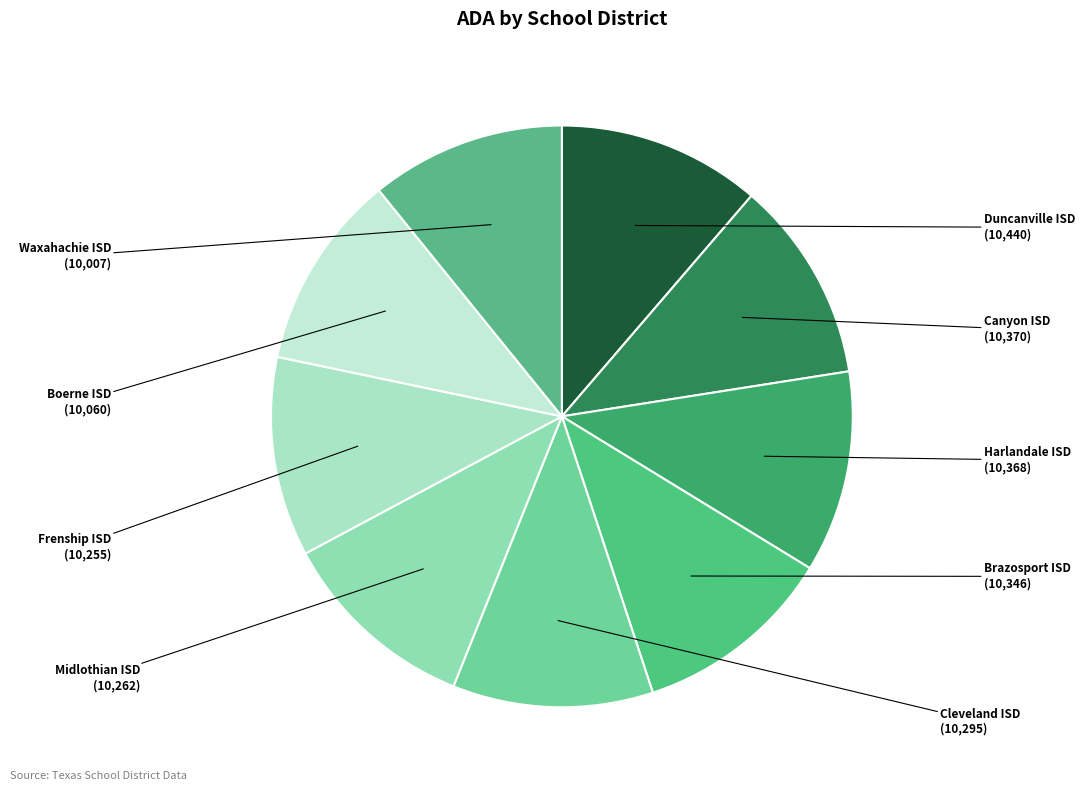

True or false: Harlandale ISD accounts for 11% of the total.

True